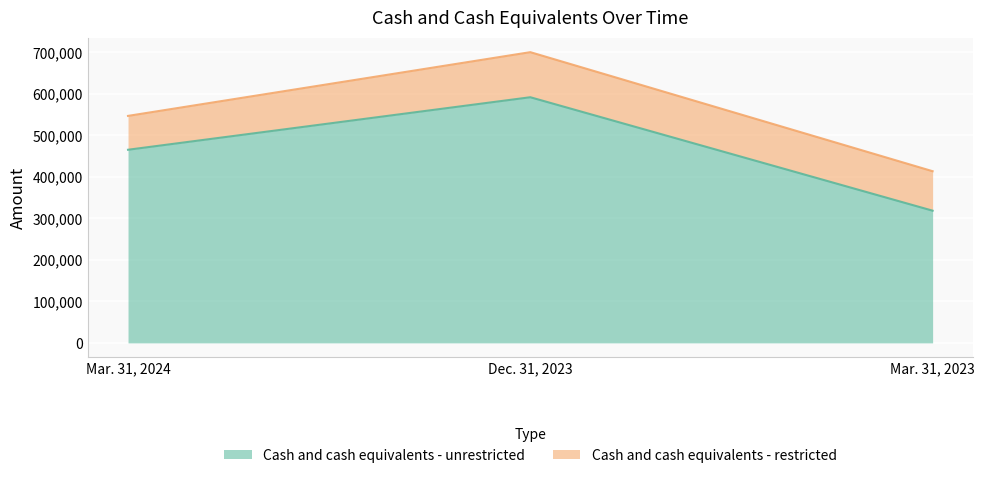

What is the label of the 2nd point from the left?

Dec. 31, 2023